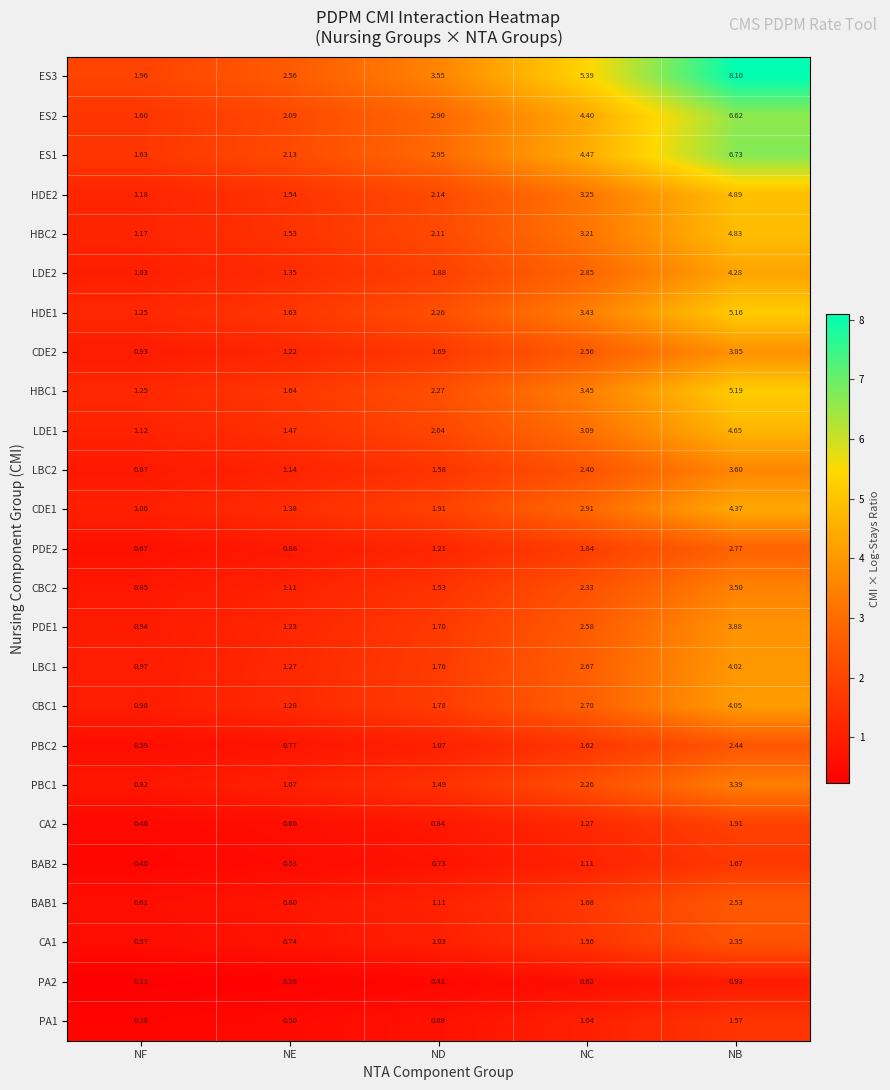

Rank the categories by LDE2 value from highest to lowest.

NB, NC, ND, NE, NF